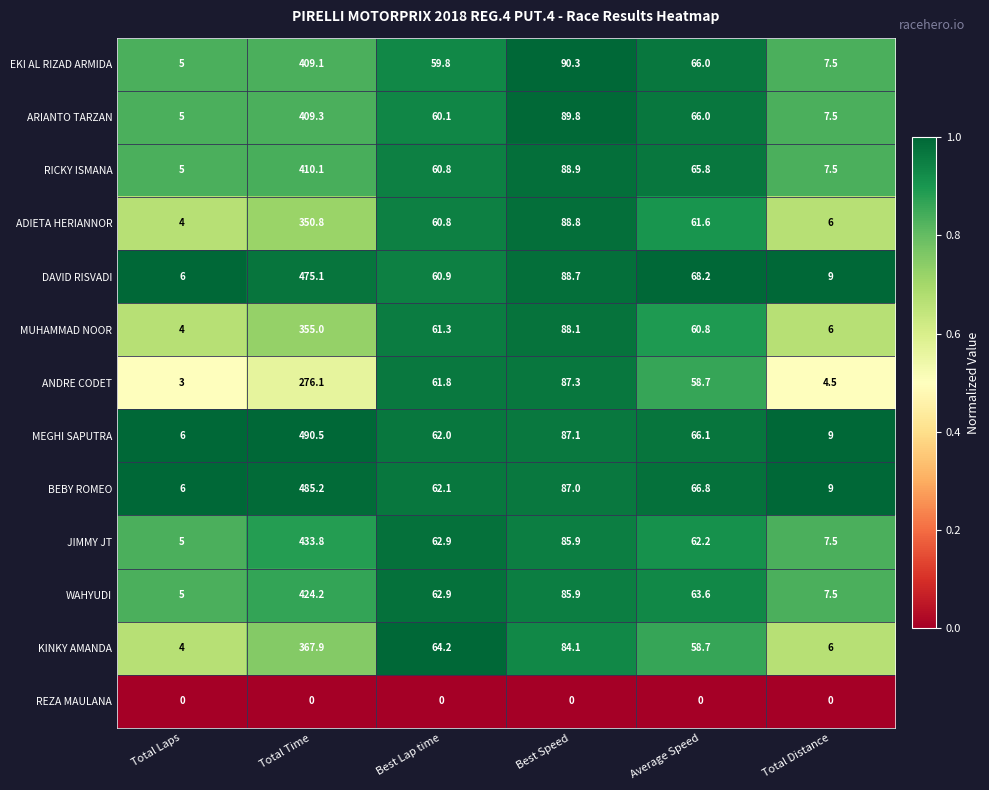

What is the minimum value for ANDRE CODET?

3.0